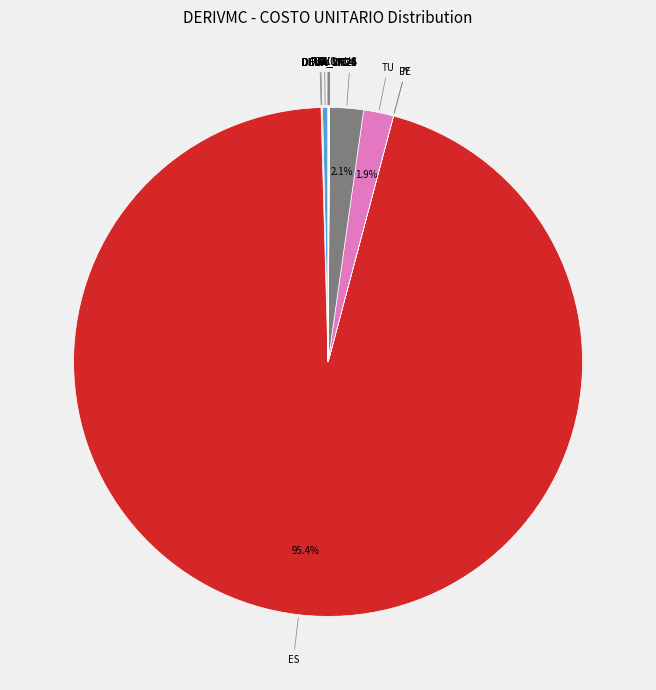

Count the number of slices in the pie.

14